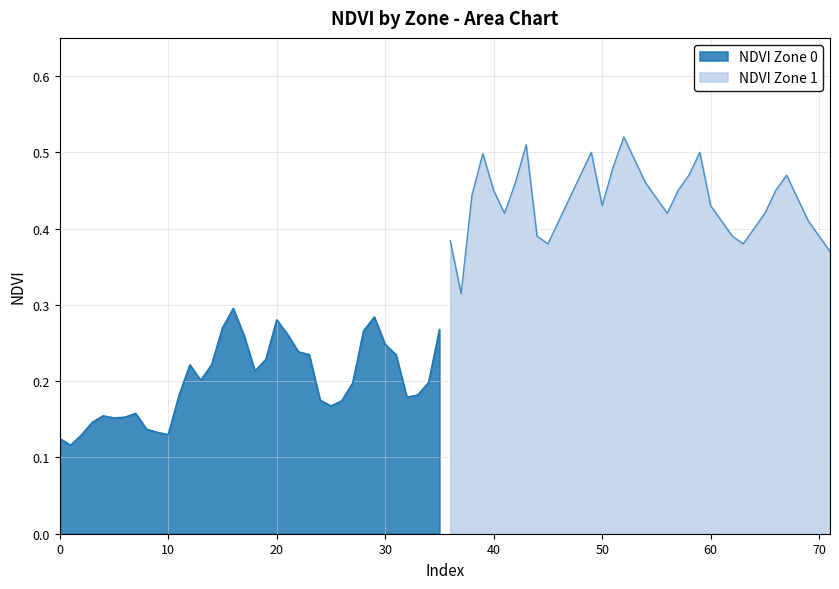

Rank the series by their maximum value, from lowest to highest.

NDVI Zone 0, NDVI Zone 1